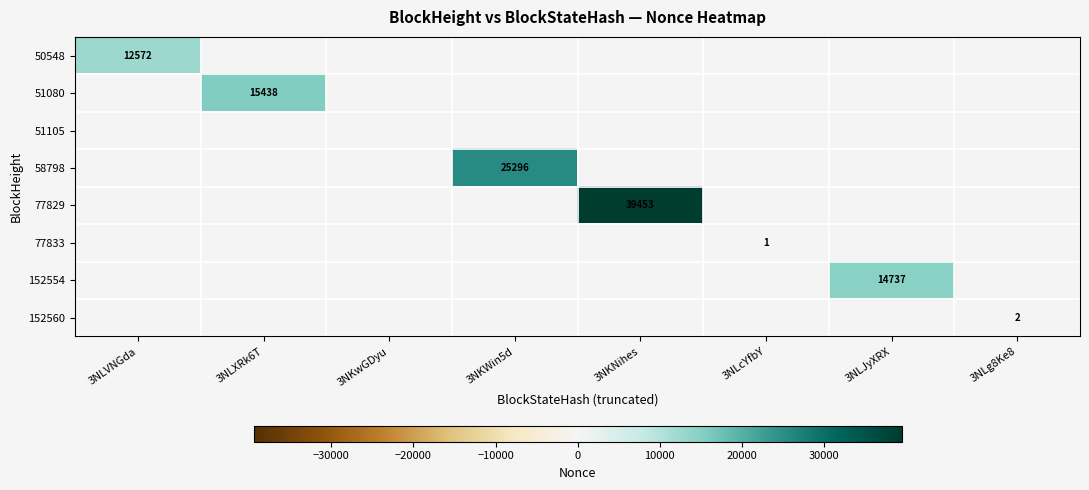

The 77833 series shows -1 at 3NKNihes. True or false?

False